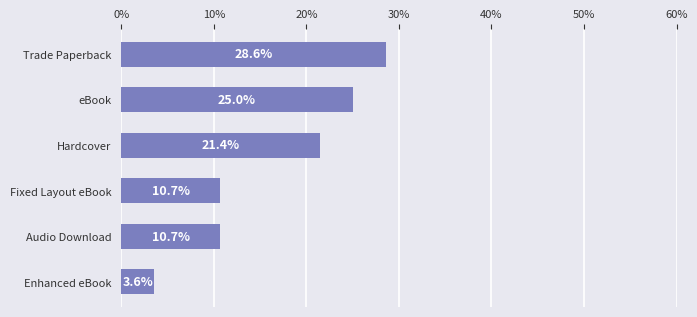

Reading top to bottom, transcribe all the data shown in this chart.

28.6	25.0	21.4	10.7	10.7	3.6